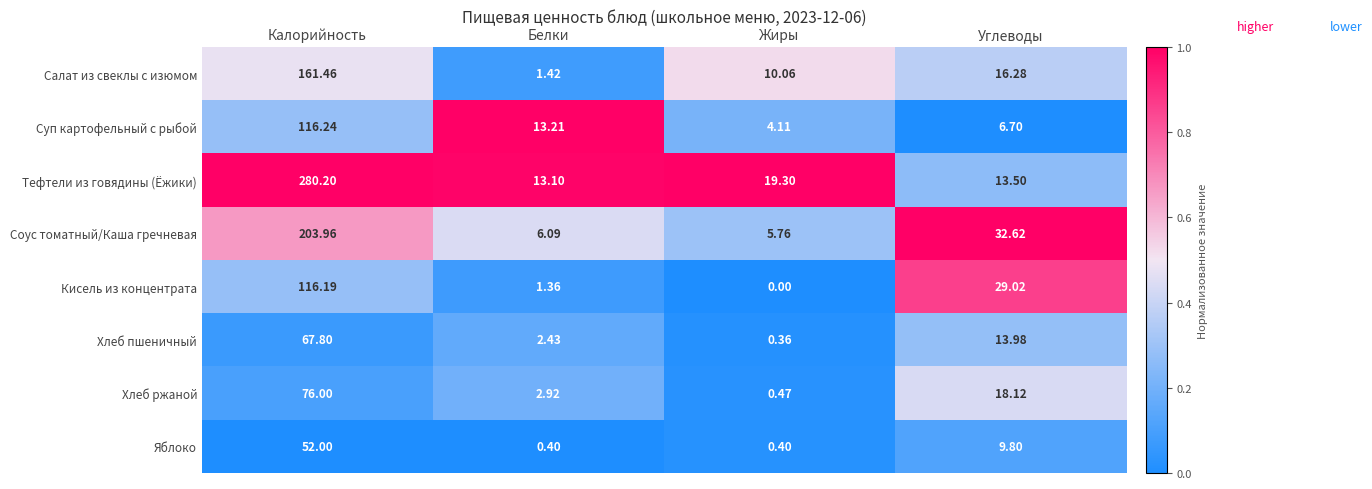

Is the value of Тефтели из говядины (Ёжики) at Жиры greater than the value of Кисель из концентрата at Углеводы?

No